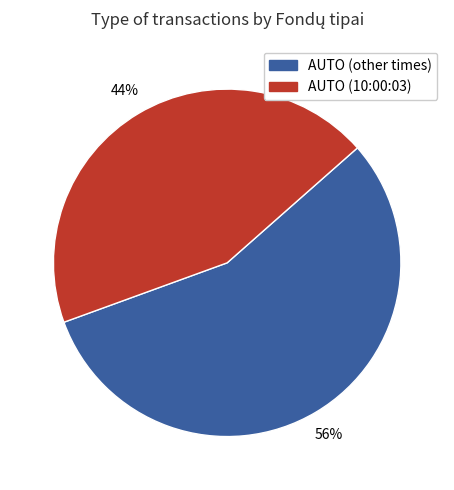

Rank the categories by value from lowest to highest.

AUTO (10:00:03), AUTO (other times)